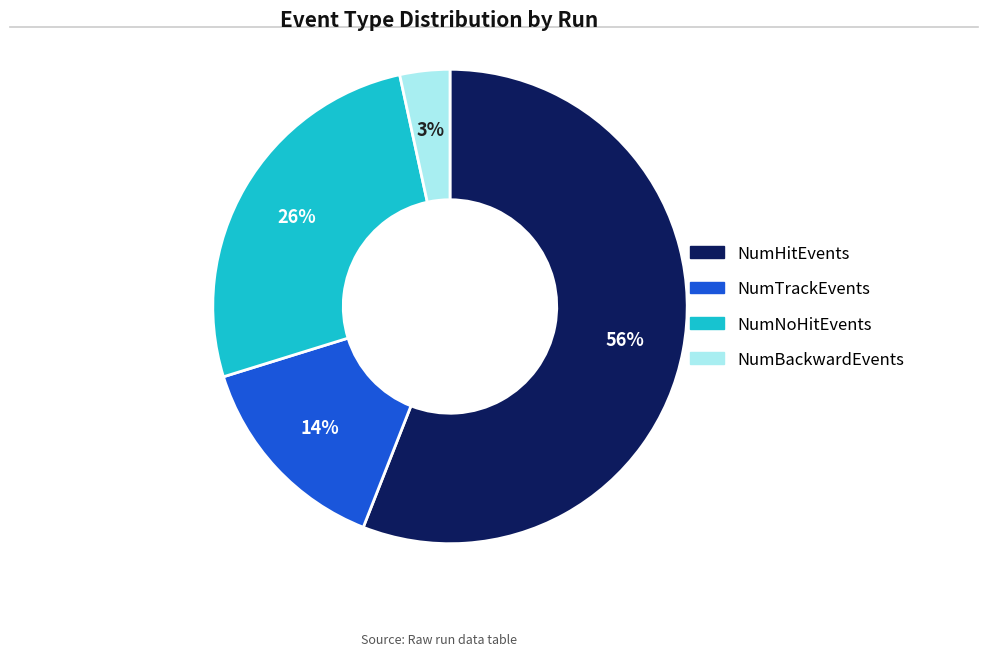

To the nearest percent, what is the average slice percentage?

25%